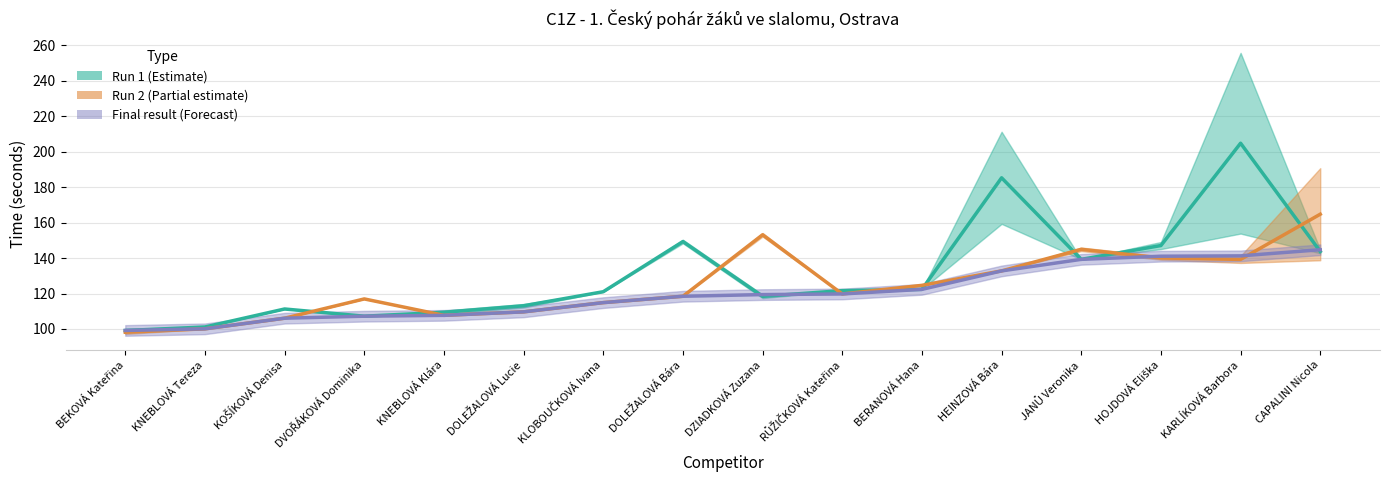

How many data points in Run 2 time are above 119?

8